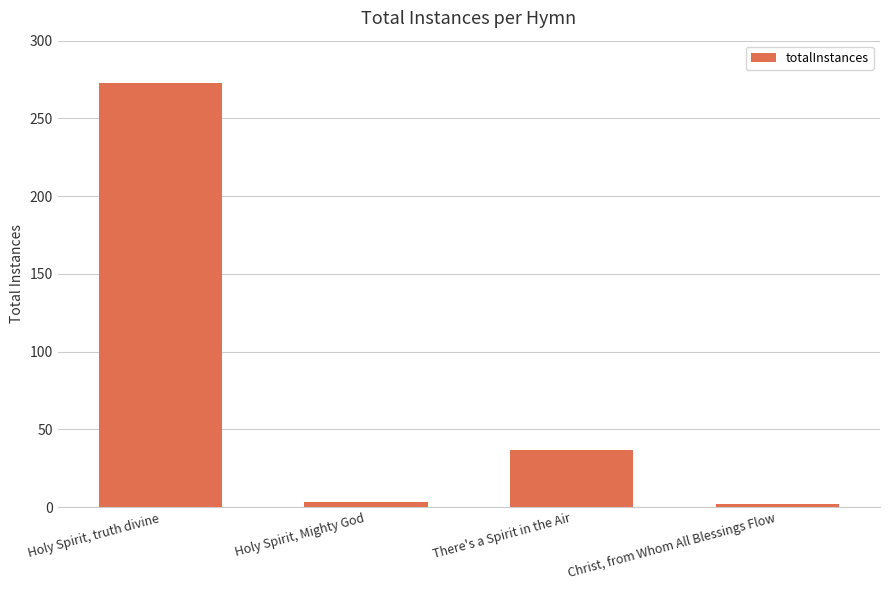

Is it true that the value at There's a Spirit in the Air is 8?

False